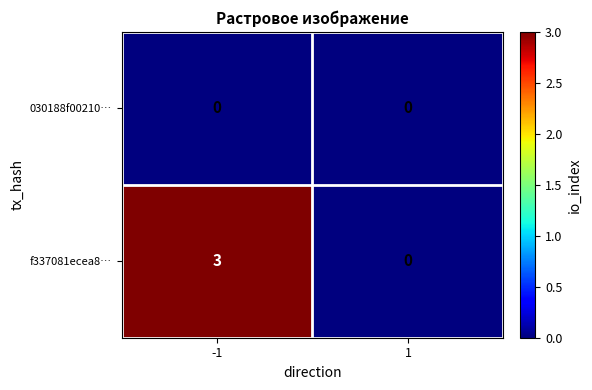

Reading right to left, transcribe all the data shown in this chart.

030188f00210…: 1=0	-1=0
f337081ecea8…: 1=0	-1=3